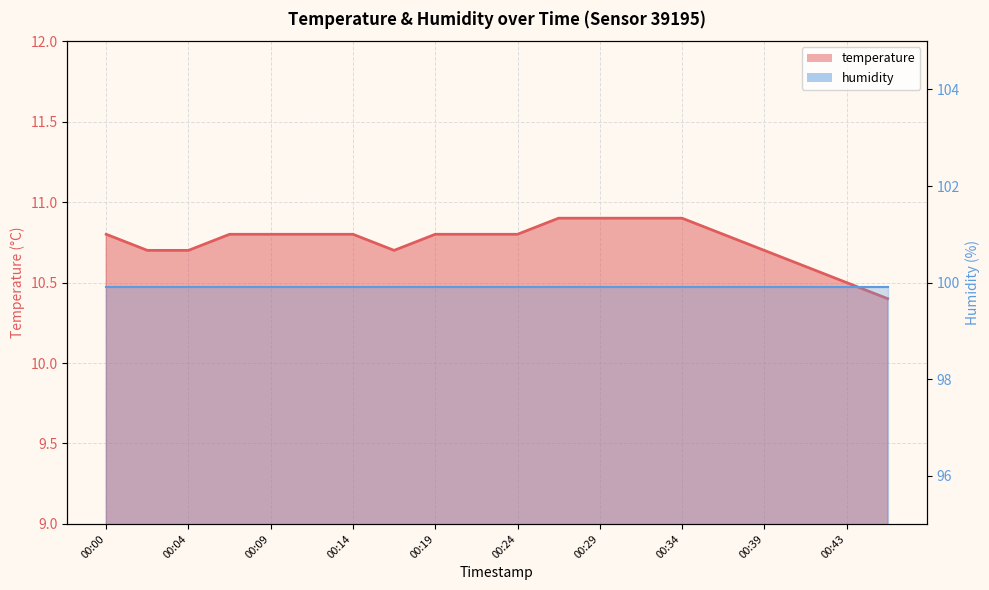

How many interior local valleys (lower than both neighbors) does the data have?

1